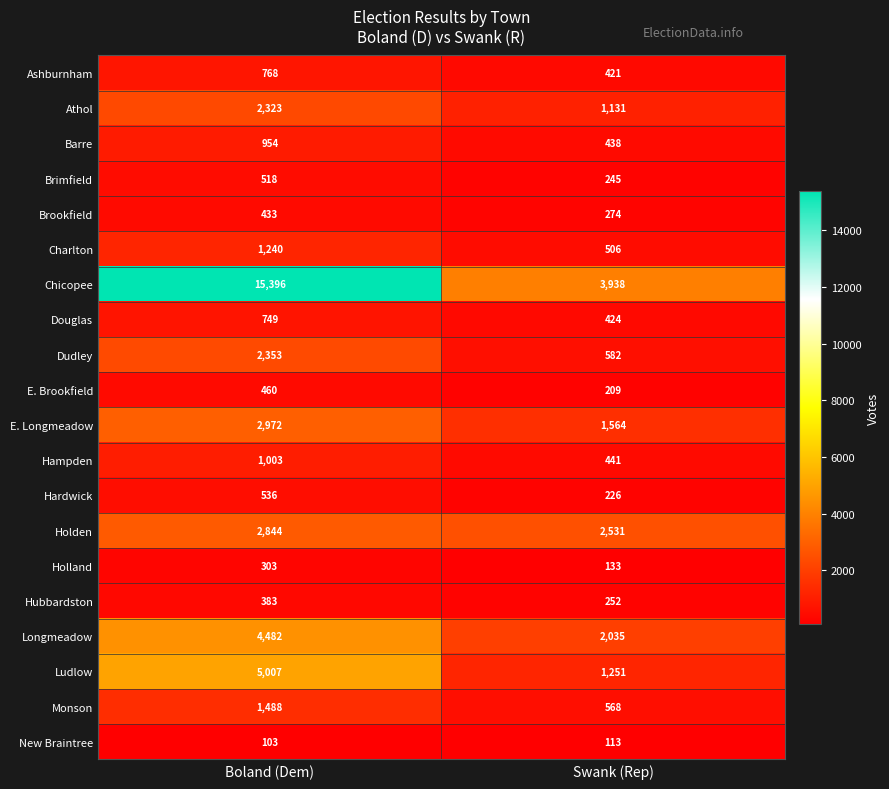

Count the number of categories in the chart.

2